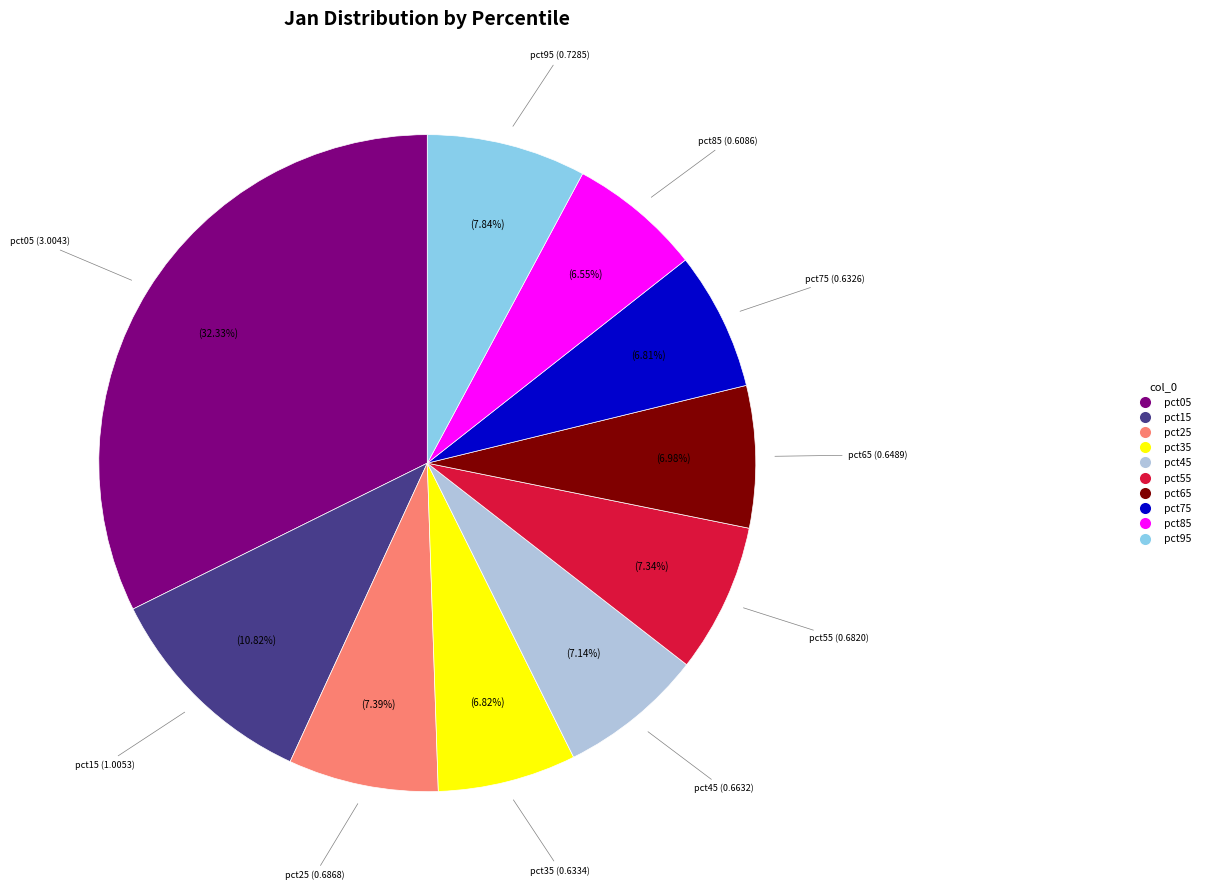

Do pct65 and pct75 together represent more than half of the pie?

No